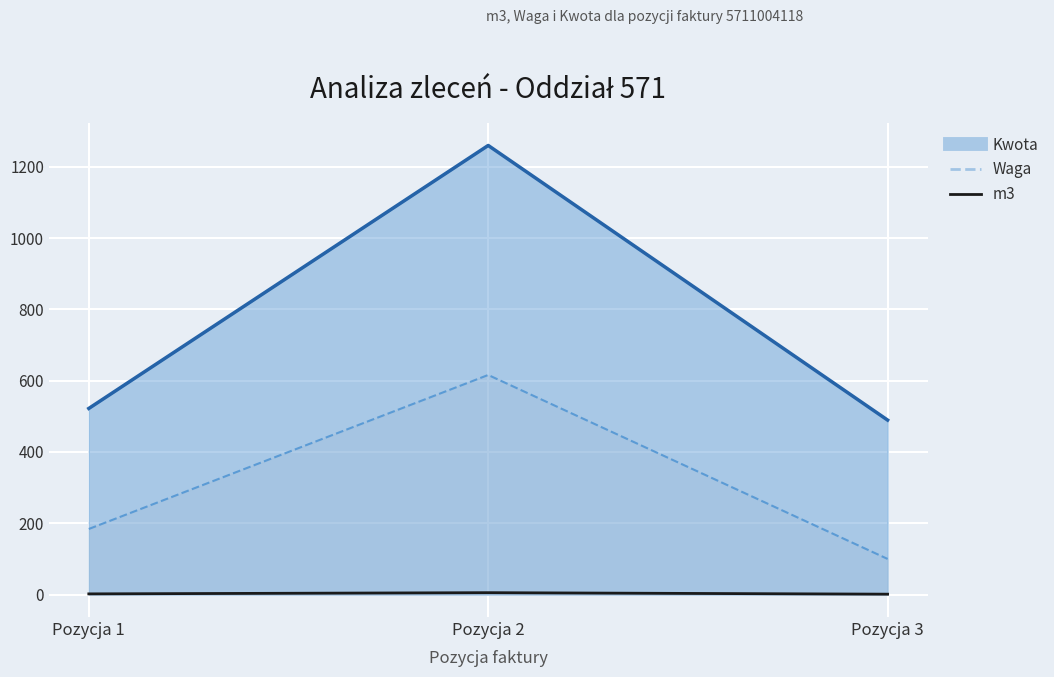

Rank the categories by value from lowest to highest.

Pozycja 3, Pozycja 1, Pozycja 2